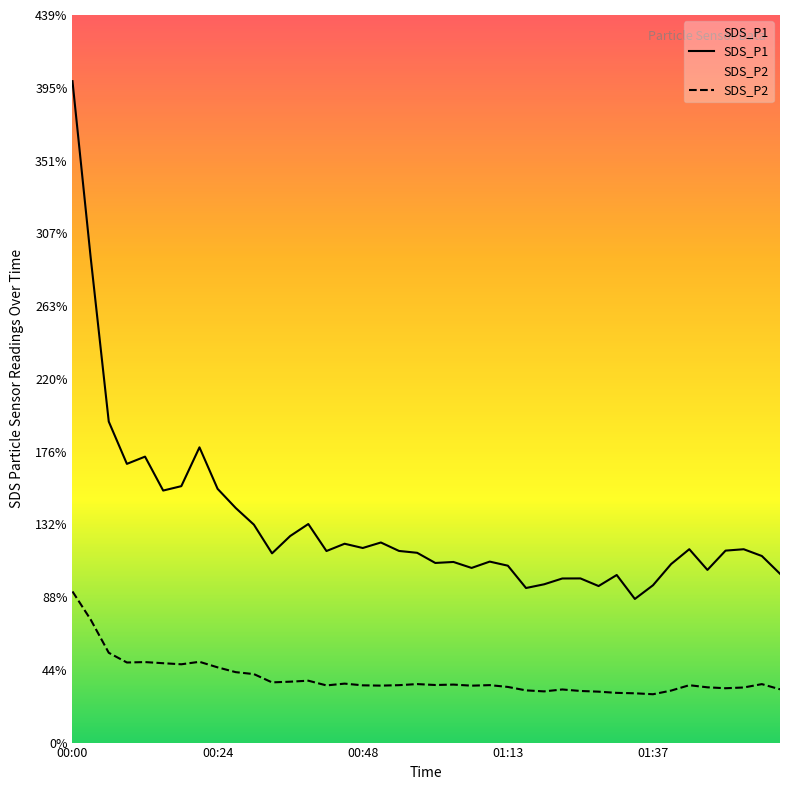

Reading left to right, what are all the values shown in this chart?

SDS_P1: 00:00=399.2	00:03=293.1	00:06=193.7	00:09=168.2	00:12=172.6	00:15=152.1	00:18=154.8	00:21=178.2	00:24=153.1	00:27=141.6	00:30=131.5	00:33=114.2	00:36=124.7	00:39=131.9	00:42=115.6	00:45=120.0	00:48=117.4	00:51=120.8	00:54=115.7	00:57=114.5	01:01=108.4	01:04=109.0	01:07=105.4	01:10=109.2	01:13=106.8	01:16=93.3	01:19=95.5	01:22=99.0	01:25=99.1	01:28=94.5	01:31=101.1	01:34=86.7	01:37=95.0	01:40=107.8	01:43=116.7	01:46=104.2	01:49=115.8	01:52=116.7	01:55=112.6	01:58=101.9
SDS_P2: 00:00=91.2	00:03=74.3	00:06=54.2	00:09=48.3	00:12=48.6	00:15=47.9	00:18=47.2	00:21=48.8	00:24=45.4	00:27=42.5	00:30=41.3	00:33=36.3	00:36=36.8	00:39=37.4	00:42=34.5	00:45=35.6	00:48=34.5	00:51=34.4	00:54=34.6	00:57=35.3	01:01=34.8	01:04=35.0	01:07=34.4	01:10=34.7	01:13=33.6	01:16=31.5	01:19=30.9	01:22=32.0	01:25=31.1	01:28=30.7	01:31=30.0	01:34=29.8	01:37=29.2	01:40=31.4	01:43=34.6	01:46=33.4	01:49=32.8	01:52=33.2	01:55=35.3	01:58=32.1